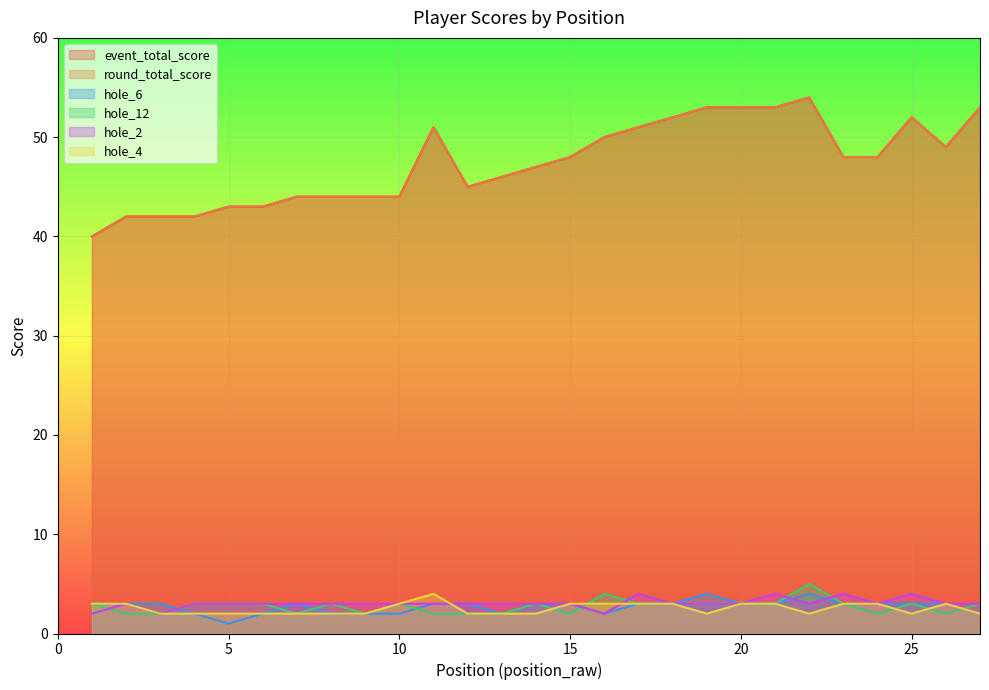

How many categories are shown in the chart?

27